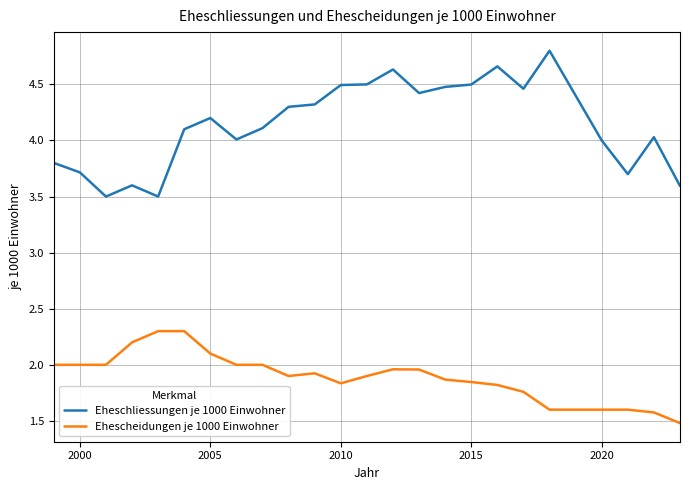

True or false: Eheschliessungen je 1000 Einwohner and Ehescheidungen je 1000 Einwohner cross at least once.

False